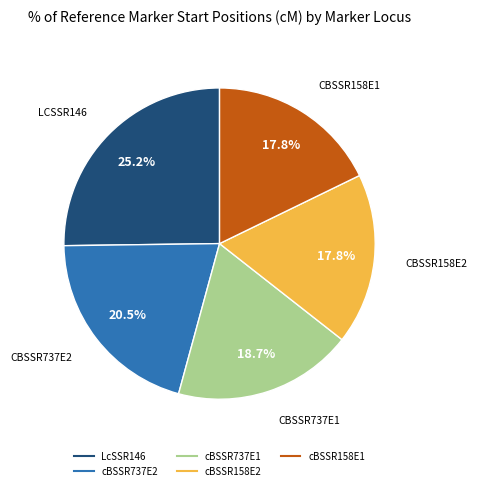

Is there any slice that represents more than half of the pie?

No